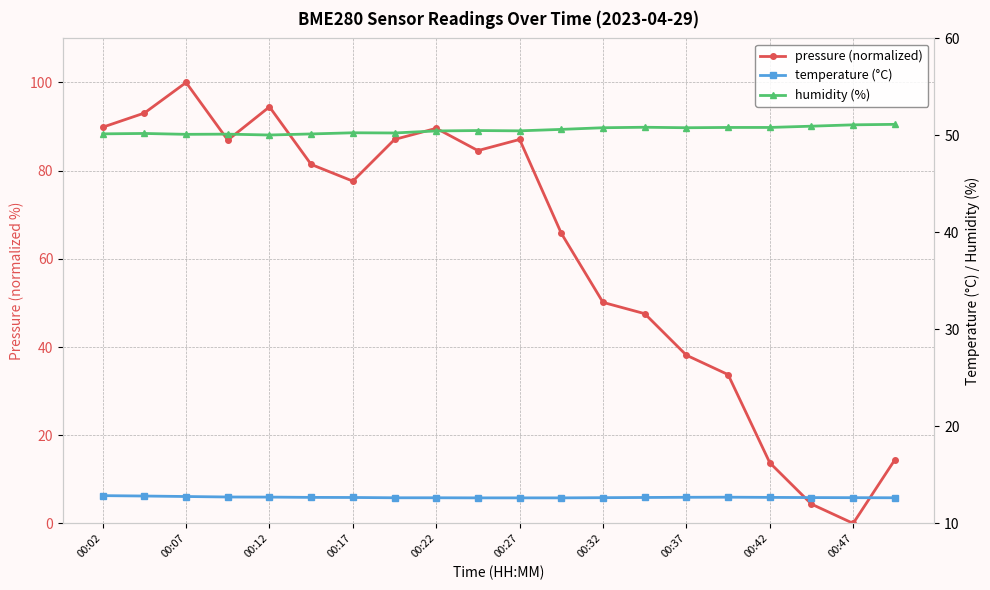

How many interior local valleys does the pressure (normalized) series have?

4